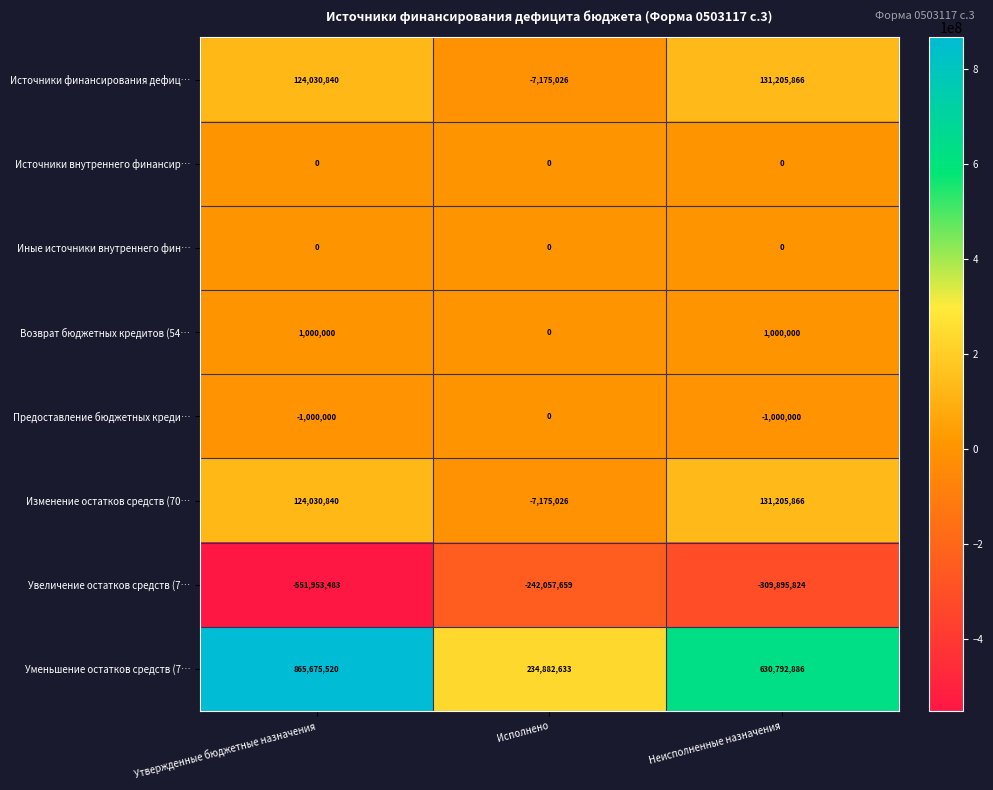

At which category is the sum across all series the highest?

Неисполненные назначения